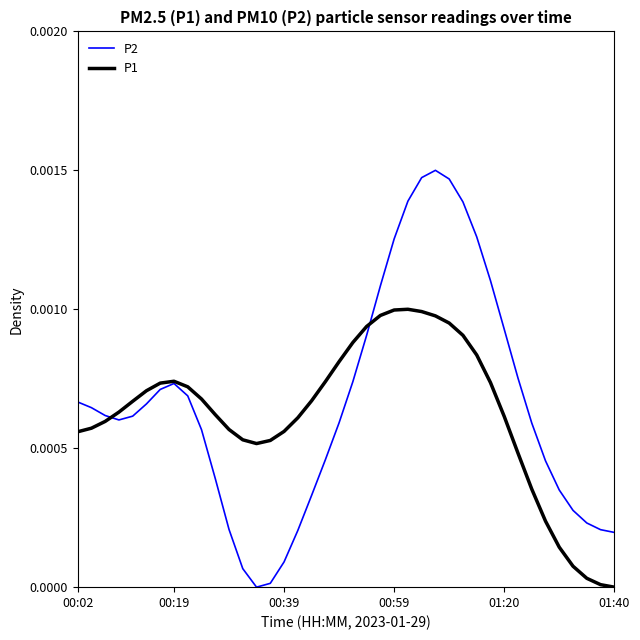

List the series in order of their peak value, lowest first.

P1, P2